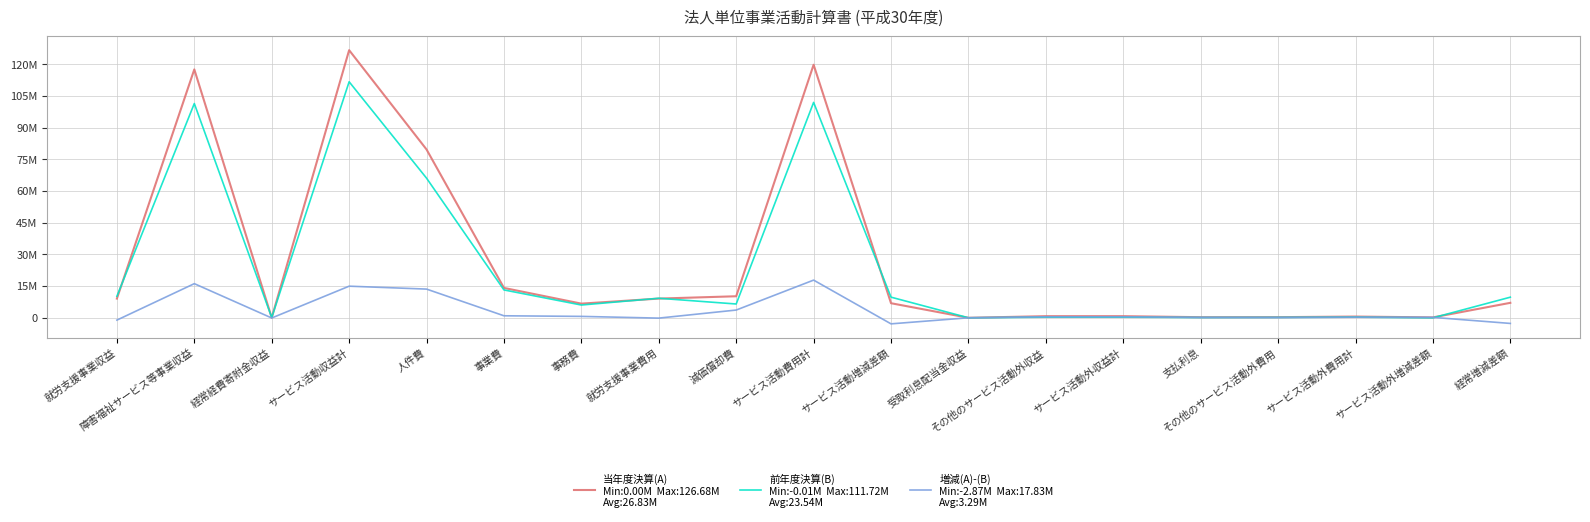

Reading right to left, list all the values displayed in this chart.

当年度決算(A): 経常増減差額=7080001	サービス活動外増減差額=185087	サービス活動外費用計=580234	その他のサービス活動外費用=297035	支払利息=283199	サービス活動外収益計=765321	その他のサービス活動外収益=765130	受取利息配当金収益=191	サービス活動増減差額=6894914	サービス活動費用計=119784932	減価償却費=10190401	就労支援事業費用=9088545	事務費=6696702	事業費=14132293	人件費=79676991	サービス活動収益計=126679846	経常経費寄附金収益=25112	障害福祉サービス等事業収益=117573273	就労支援事業収益=9081461
前年度決算(B): 経常増減差額=9751944	サービス活動外増減差額=-14393	サービス活動外費用計=310268	その他のサービス活動外費用=178580	支払利息=131688	サービス活動外収益計=295875	その他のサービス活動外収益=295720	受取利息配当金収益=155	サービス活動増減差額=9766337	サービス活動費用計=101951414	減価償却費=6527980	就労支援事業費用=9244073	事務費=6038637	事業費=13184360	人件費=66091900	サービス活動収益計=111717751	経常経費寄附金収益=122525	障害福祉サービス等事業収益=101418382	就労支援事業収益=10176844
増減(A)-(B): 経常増減差額=-2671943	サービス活動外増減差額=199480	サービス活動外費用計=269966	その他のサービス活動外費用=118455	支払利息=151511	サービス活動外収益計=469446	その他のサービス活動外収益=469410	受取利息配当金収益=36	サービス活動増減差額=-2871423	サービス活動費用計=17833518	減価償却費=3662421	就労支援事業費用=-155528	事務費=658065	事業費=947933	人件費=13585091	サービス活動収益計=14962095	経常経費寄附金収益=-97413	障害福祉サービス等事業収益=16154891	就労支援事業収益=-1095383